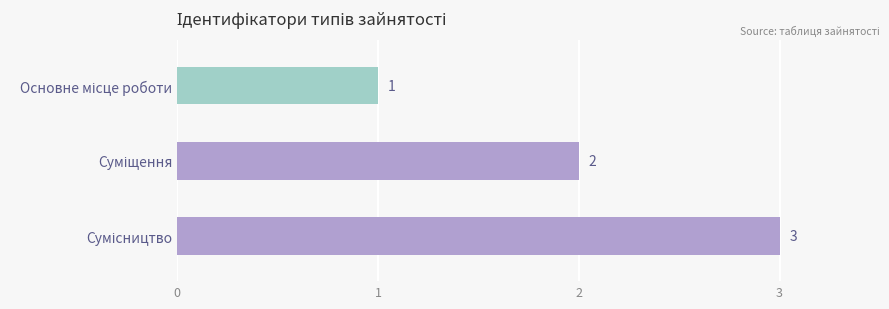

Count the values in the range 1 to 3.

3